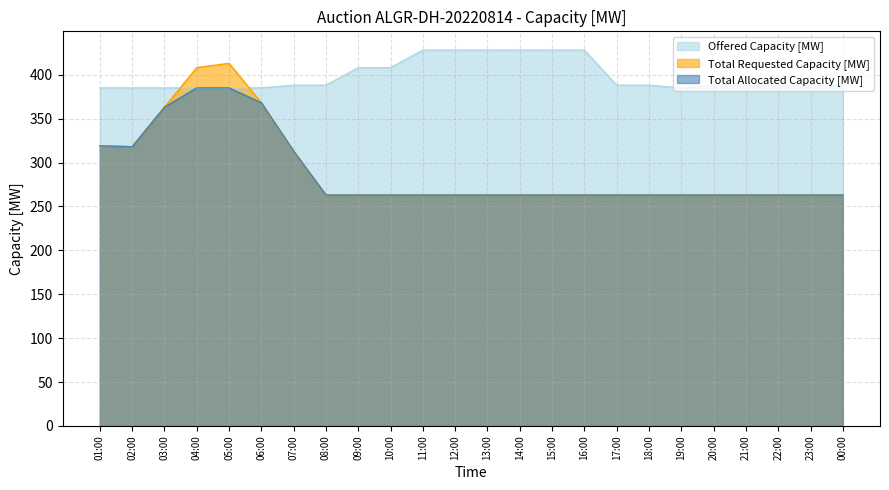

Is the value of Total Requested Capacity [MW] at 08:00 greater than the value of Total Allocated Capacity [MW] at 14:00?

No